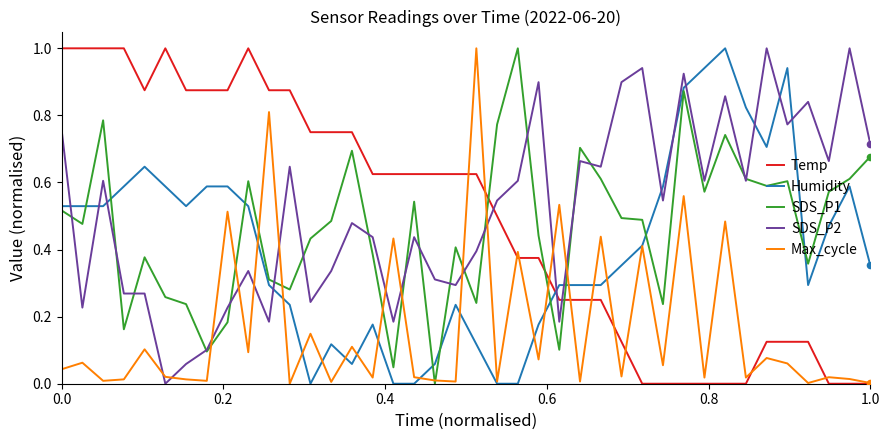

What is the greatest value displayed?

1.0